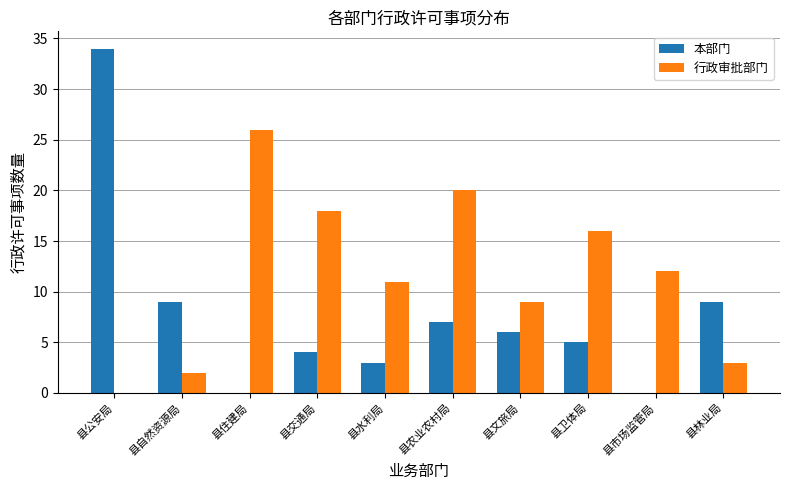

Which series has the largest total across all categories?

行政审批部门